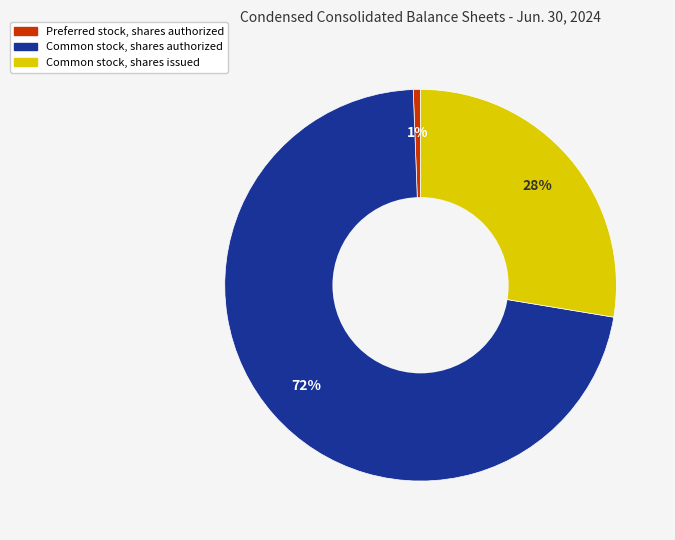

To the nearest percent, what is the difference between the Common stock, shares authorized and Common stock, shares issued slice percentages?

44%